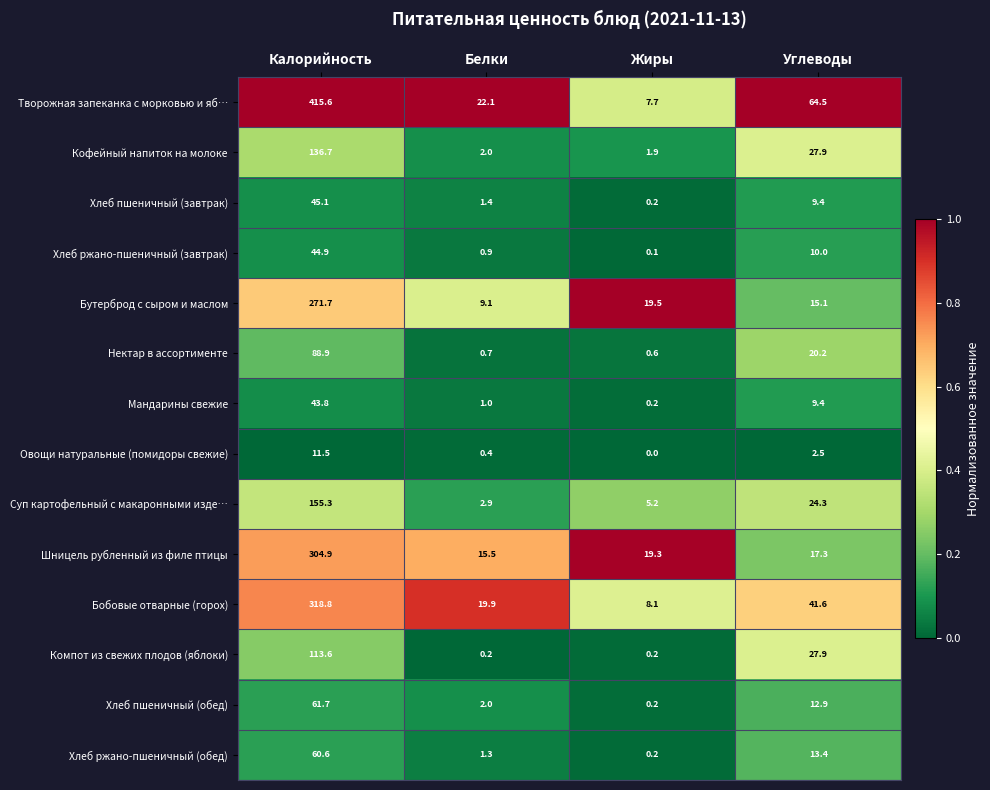

What is the difference between the maximum and minimum values in the Бутерброд с сыром и маслом series?

262.6